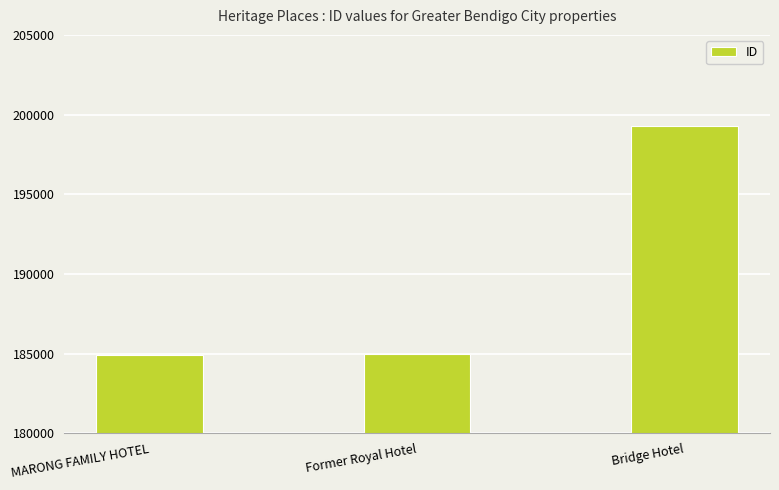

Are the bars horizontal?

No